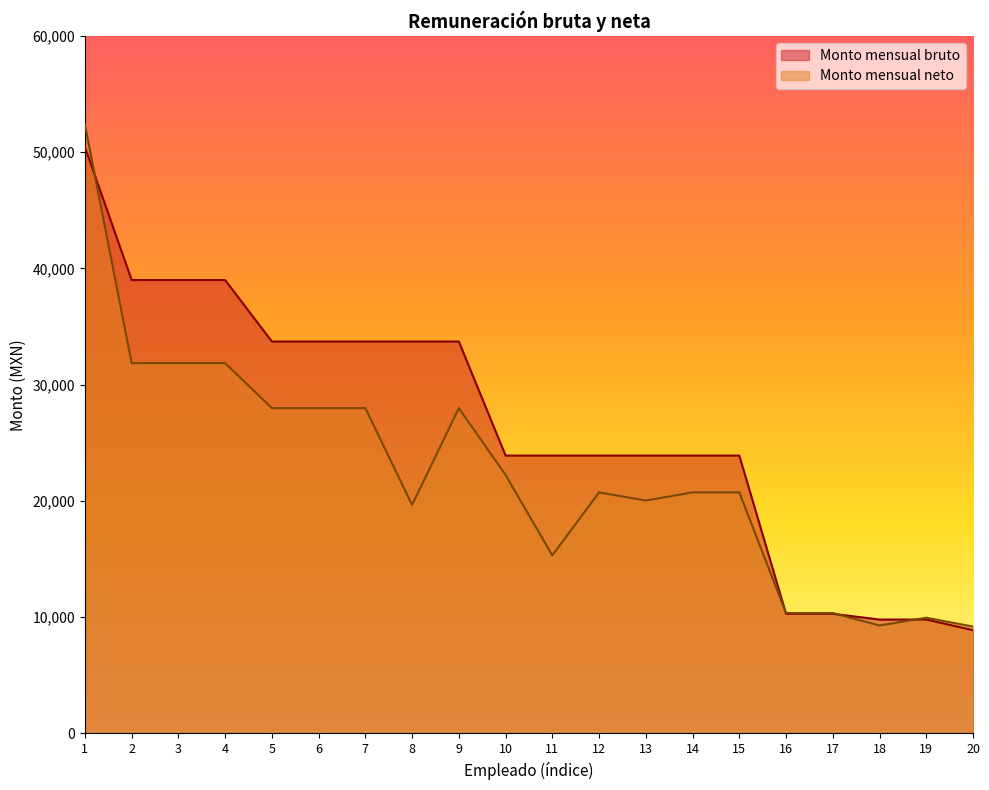

Rank the series by their maximum value, from highest to lowest.

Monto mensual neto, Monto mensual bruto